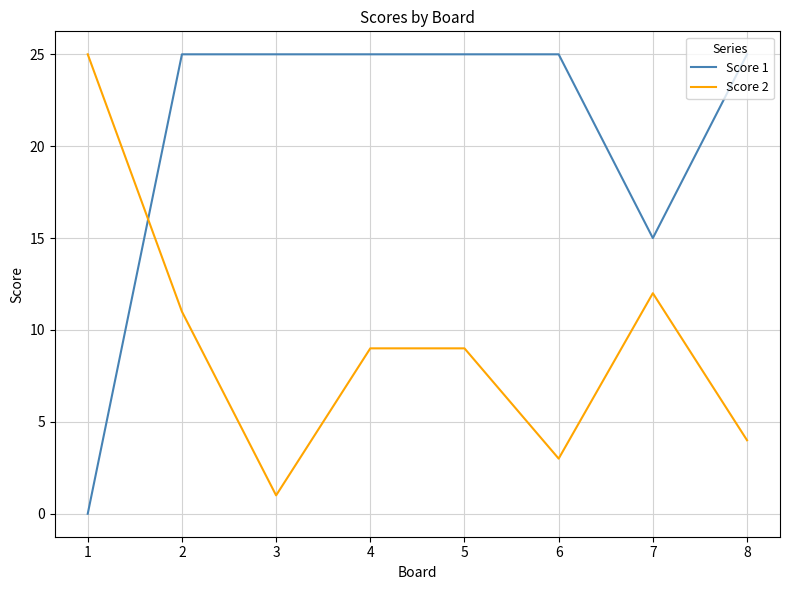

Reading left to right, extract all data points from this chart.

Score 1: 1=0	2=25	3=25	4=25	5=25	6=25	7=15	8=25
Score 2: 1=25	2=11	3=1	4=9	5=9	6=3	7=12	8=4